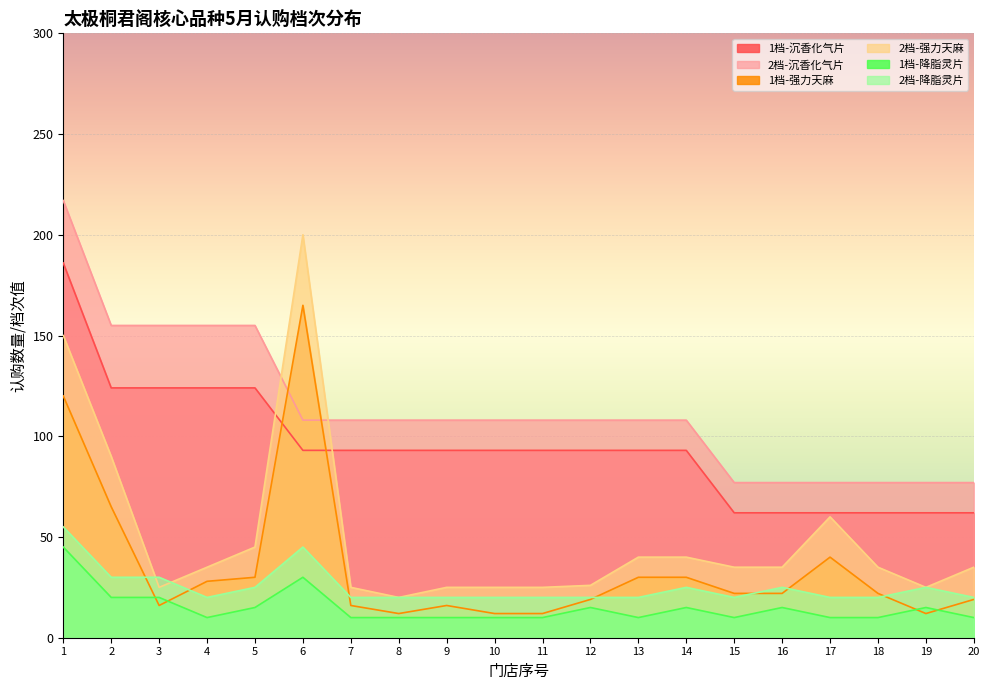

Is the value of 2档-降脂灵片 at 19 greater than the value of 2档-沉香化气片 at 2?

No